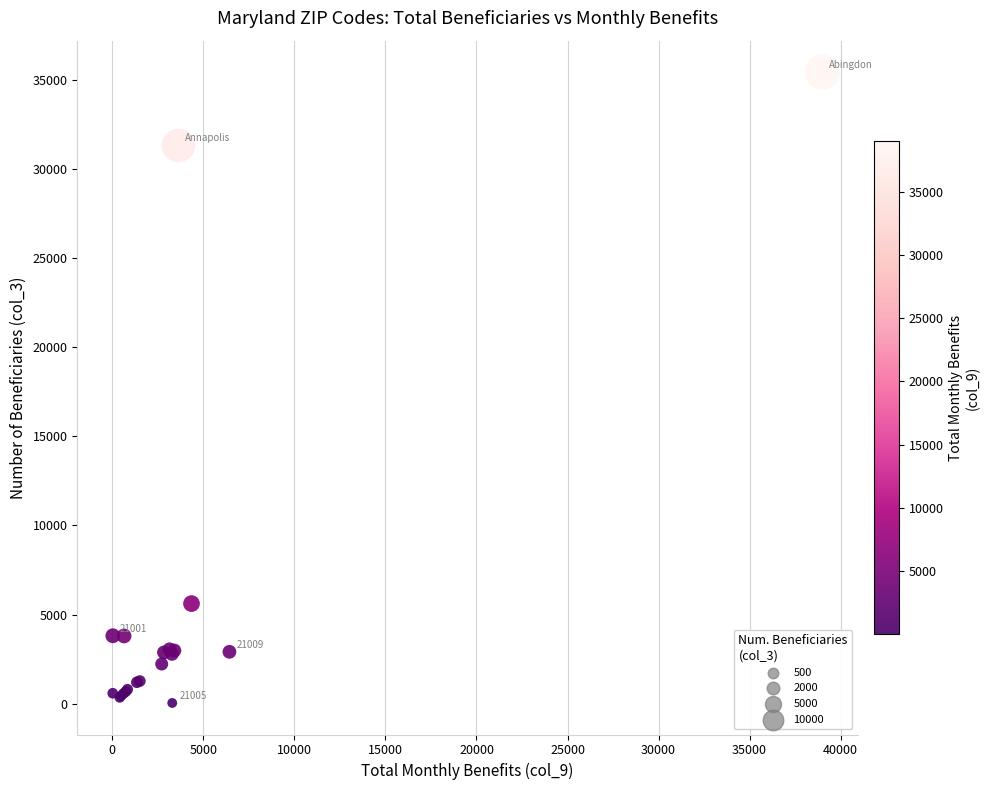

What Y value in the scatter plot is closest to 17732?

5615